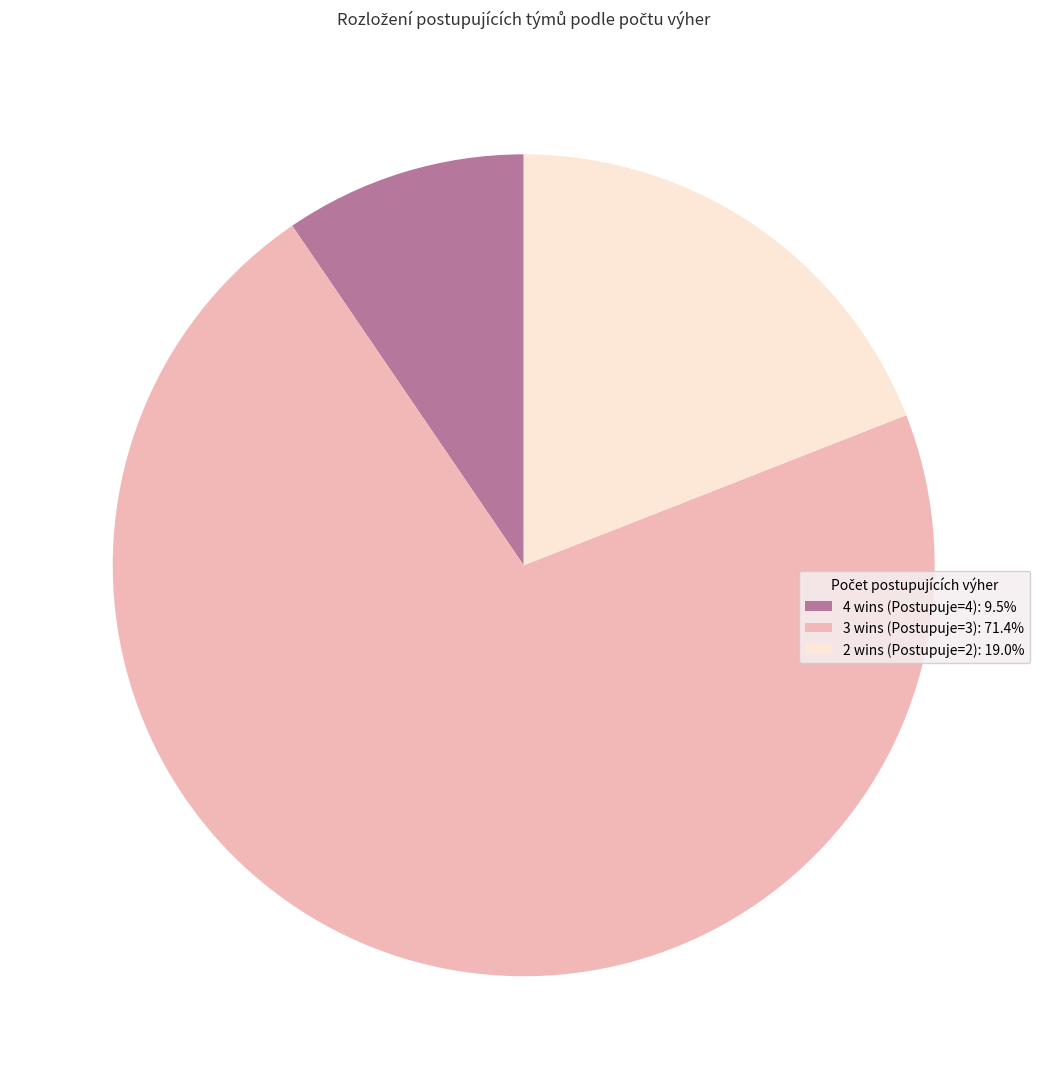

Is there a majority slice in this chart?

Yes